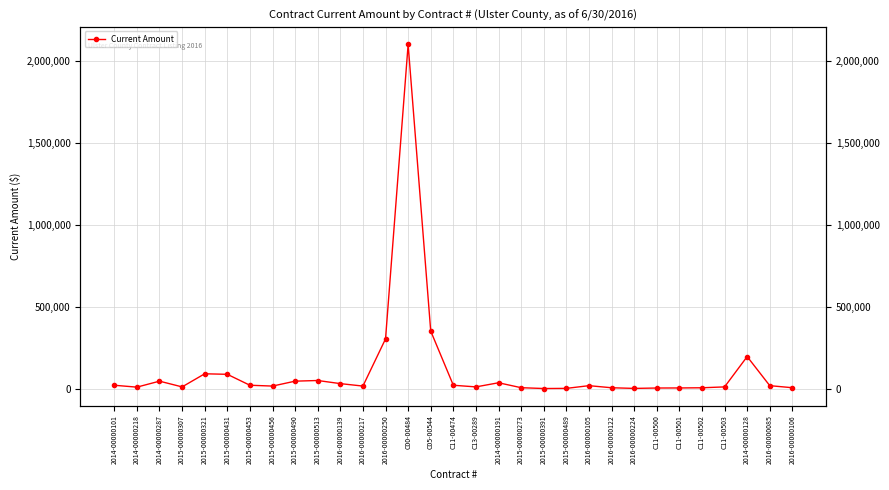

Reading left to right, list all the values displayed in this chart.

2014-00000101=20000.7	2014-00000218=8500.0	2014-00000287=45000.0	2015-00000307=10000.0	2015-00000321=90000.0	2015-00000431=86800.0	2015-00000453=20071.9	2015-00000456=15000.0	2015-00000490=45000.0	2015-00000513=49000.0	2016-00000139=30000.0	2016-00000217=15000.0	2016-00000250=302802.0	C00-00484=2100000.0	C05-00544=350643.0	C11-00474=20000.0	C13-00289=10000.0	2014-00000191=35200.0	2015-00000273=5100.0	2015-00000391=92.0	2015-00000489=930.0	2016-00000105=17485.0	2016-00000122=4800.0	2016-00000224=790.0	C11-00500=3146.4	C11-00501=3521.4	C11-00502=4654.8	C11-00503=9974.4	2014-00000128=195000.0	2016-00000085=17500.0	2016-00000106=5000.0